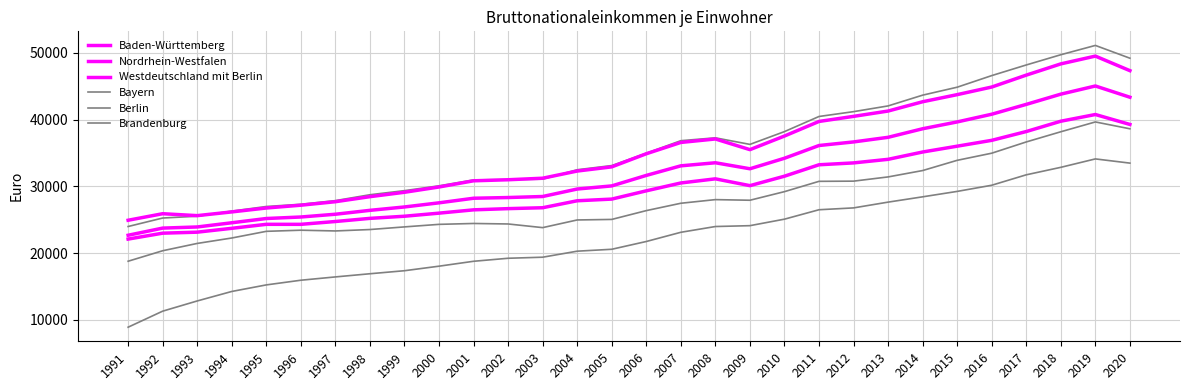

What value does the Brandenburg series have at 2006?

21746